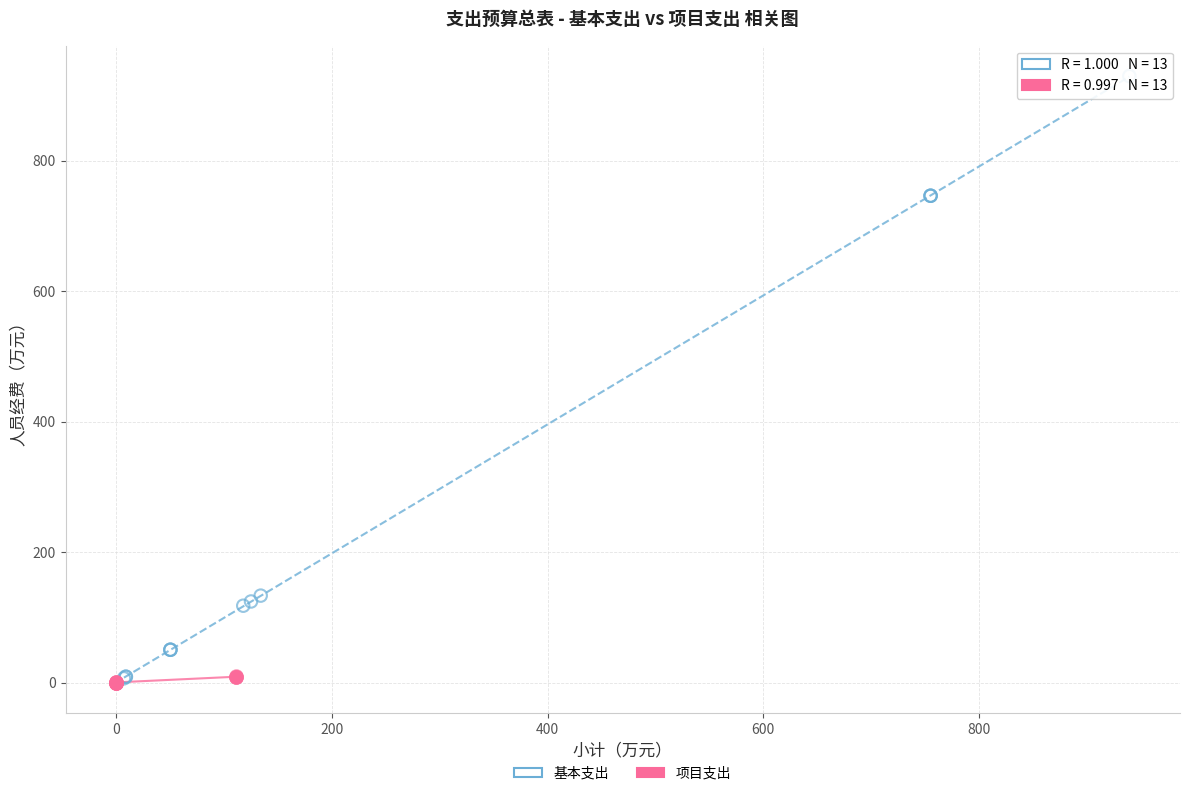

Which series has the largest Y range (max minus min)?

基本支出